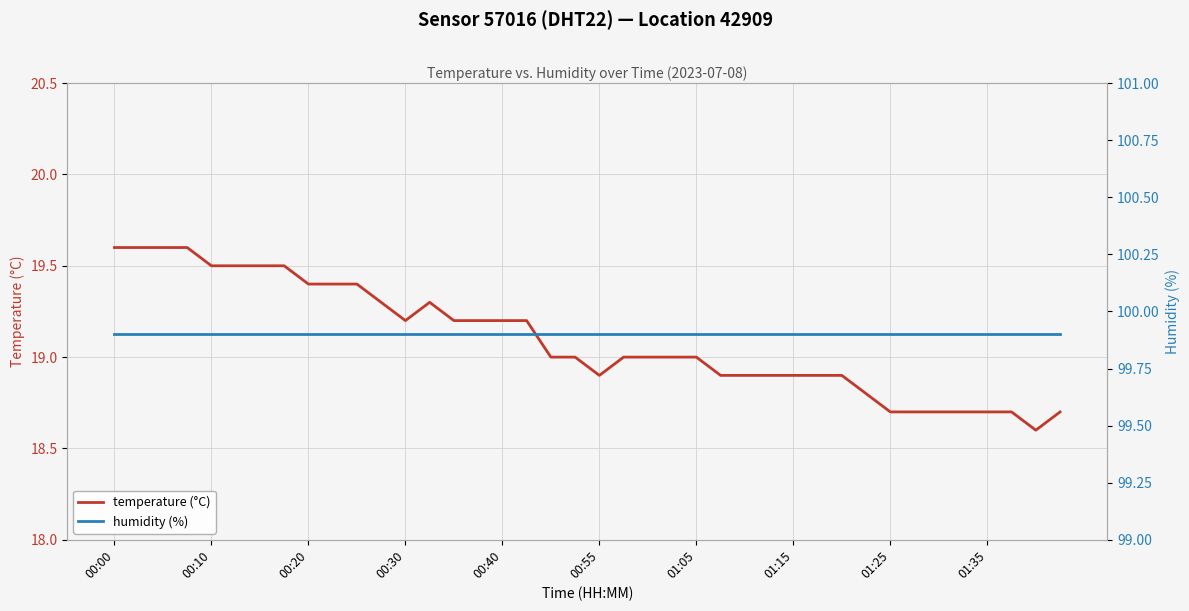

How many lines are shown in the chart?

2